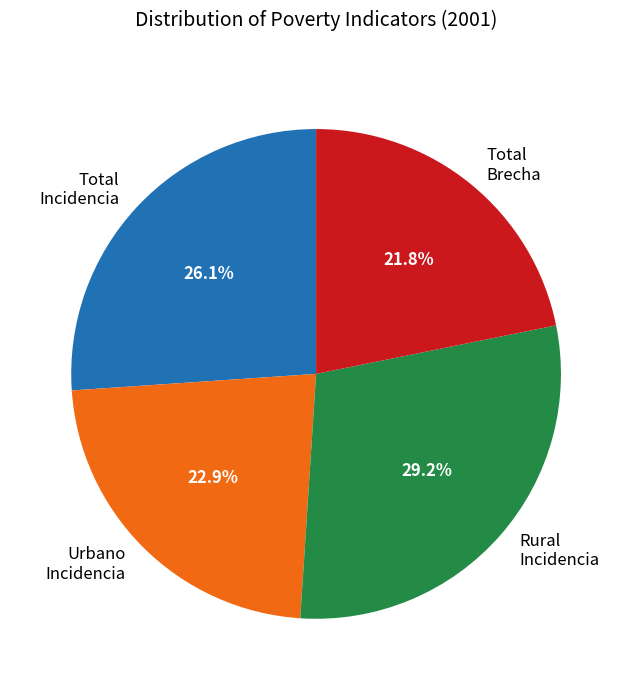

To the nearest percent, what is the difference between the largest and smallest slice percentages?

7%